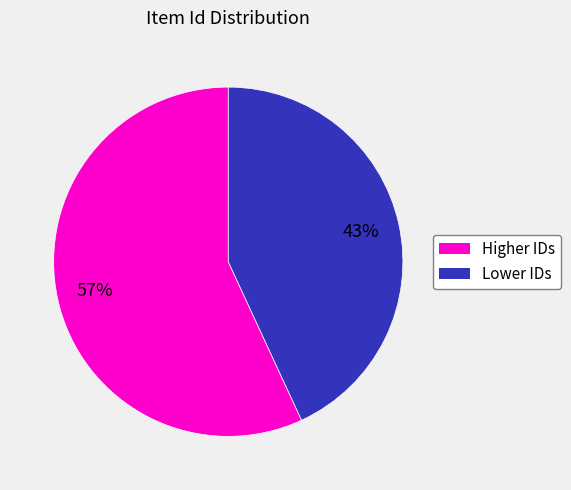

Is there any slice that represents more than half of the pie?

Yes